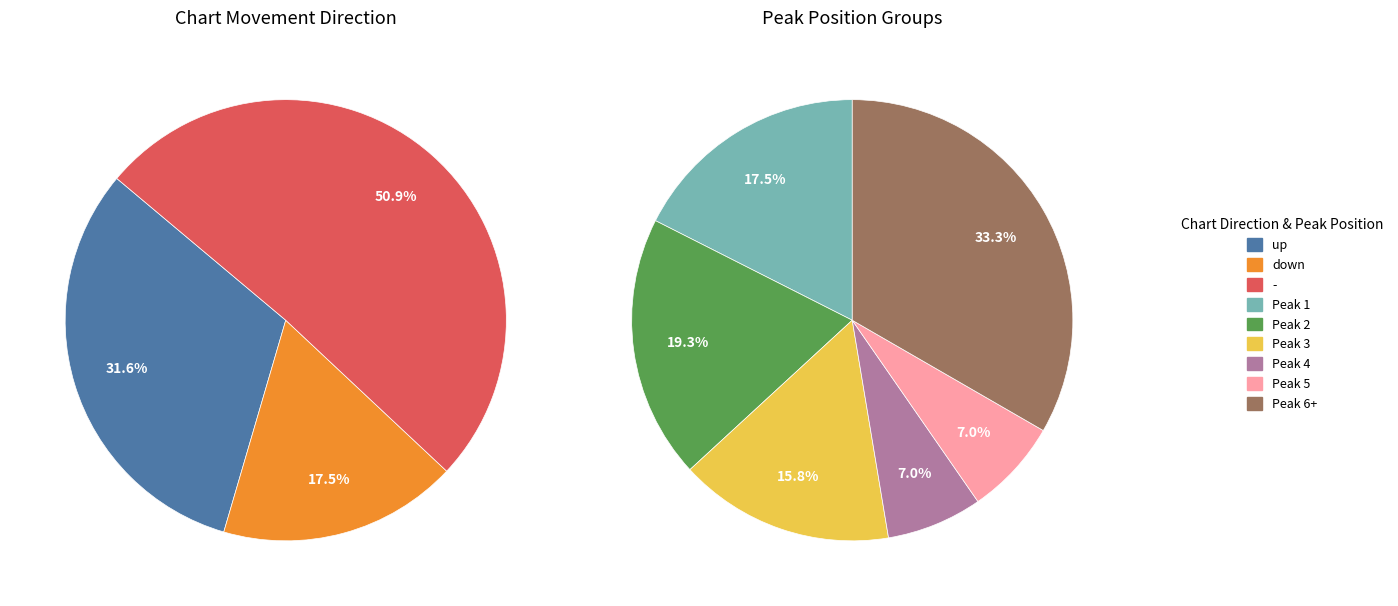

What is the change in value from down to -?

+19